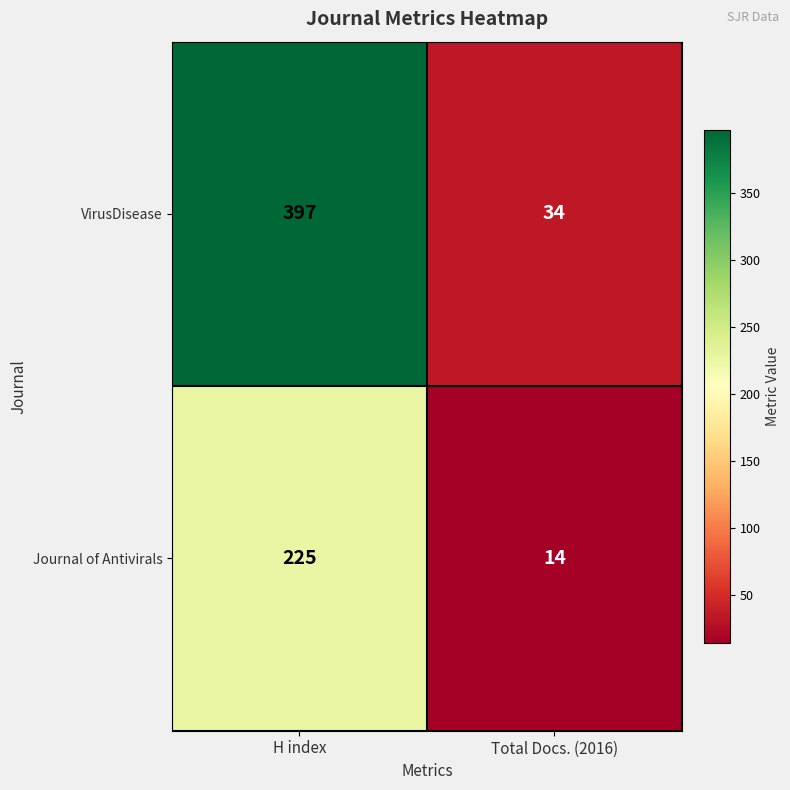

What is the total value across all series at H index?

622